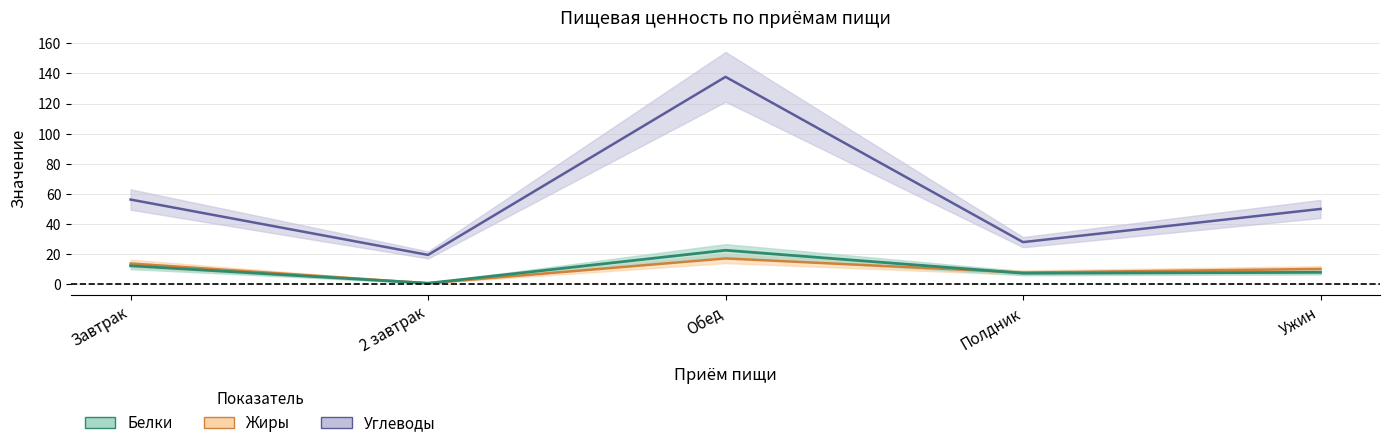

What position from the right is 2 завтрак?

4